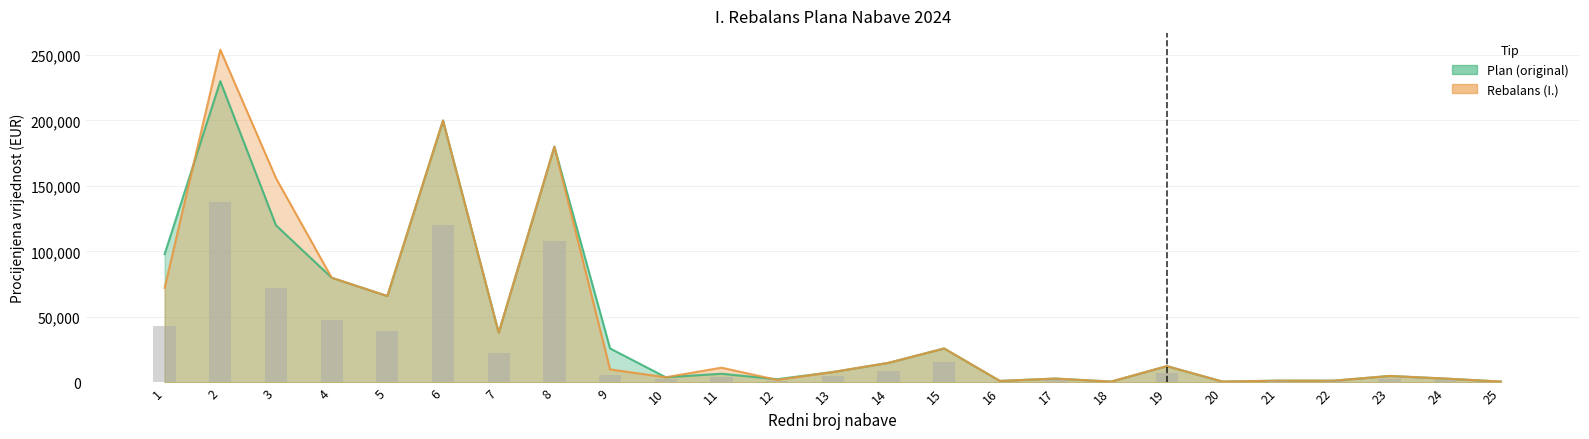

Which has a higher value, 14 or 10?

14